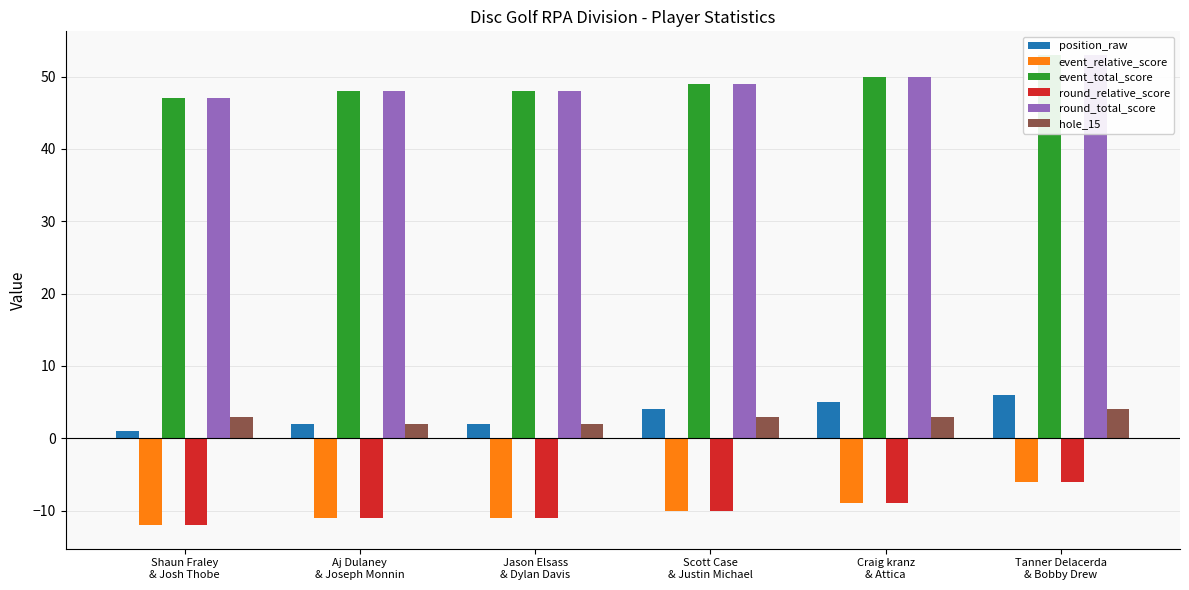

How many values in the round_relative_score series exceed -10?

2